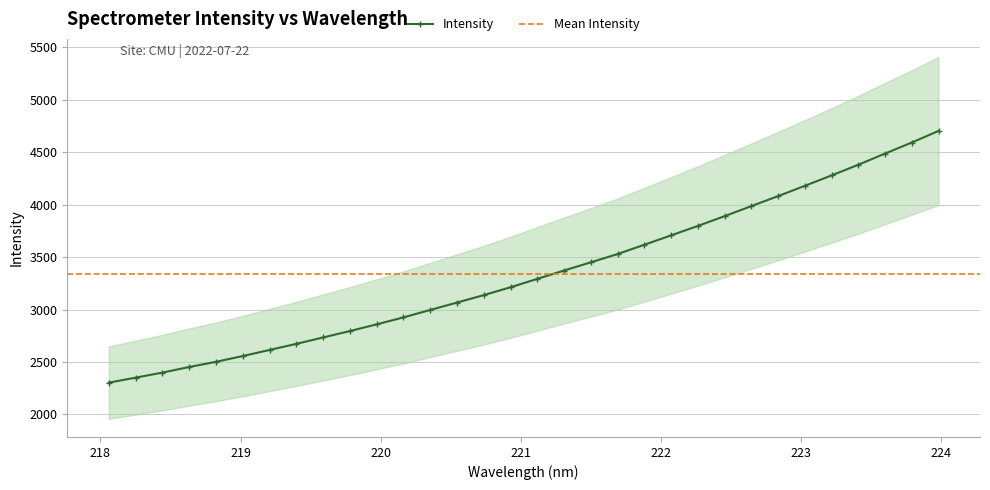

Rank the categories by value from lowest to highest.

218.0596, 218.2508, 218.442, 218.6332, 218.8244, 219.0156, 219.2067, 219.3979, 219.589, 219.7801, 219.9712, 220.1623, 220.3533, 220.5444, 220.7354, 220.9264, 221.1174, 221.3083, 221.4993, 221.6902, 221.8812, 222.0721, 222.263, 222.4538, 222.6447, 222.8355, 223.0264, 223.2172, 223.408, 223.5987, 223.7895, 223.9802